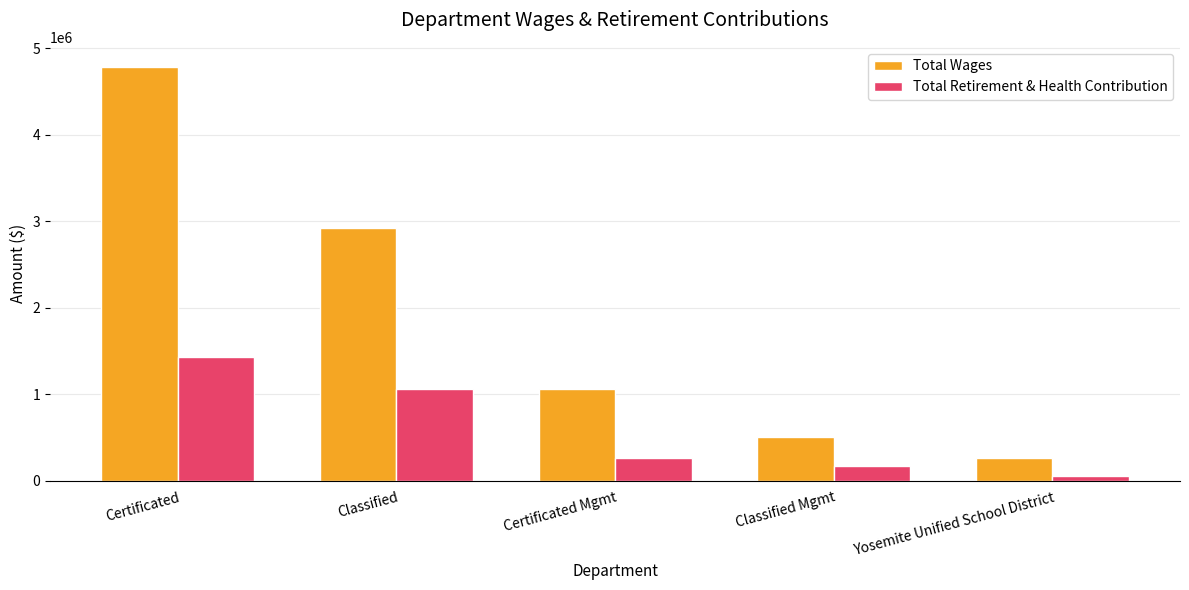

What are all the series names shown in the legend?

Total Wages, Total Retirement & Health Contribution